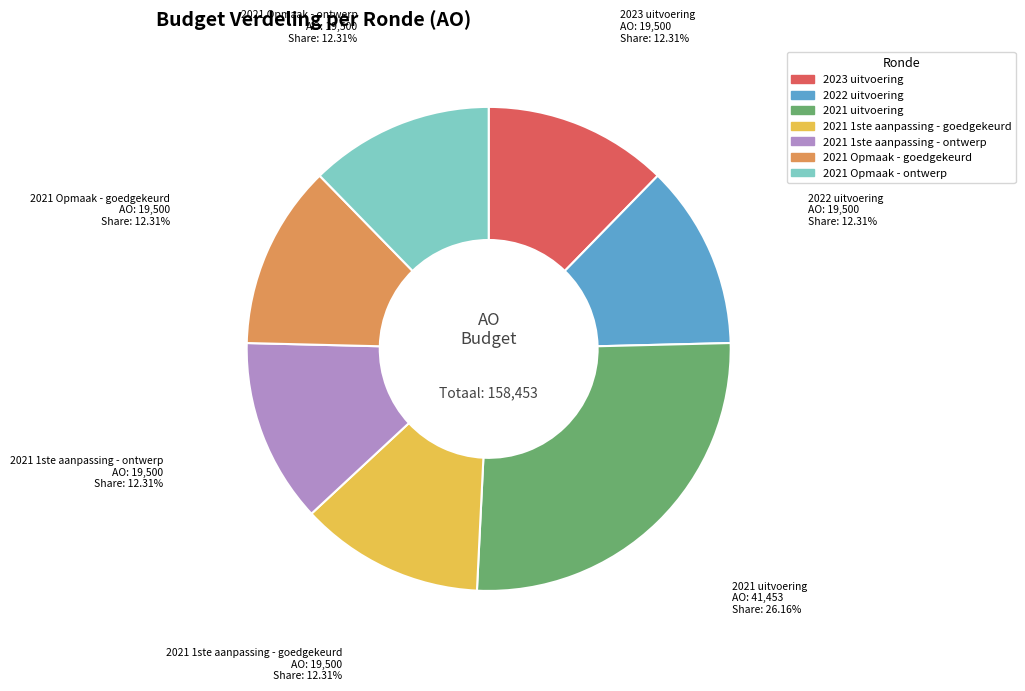

How many segments does this pie chart have?

7